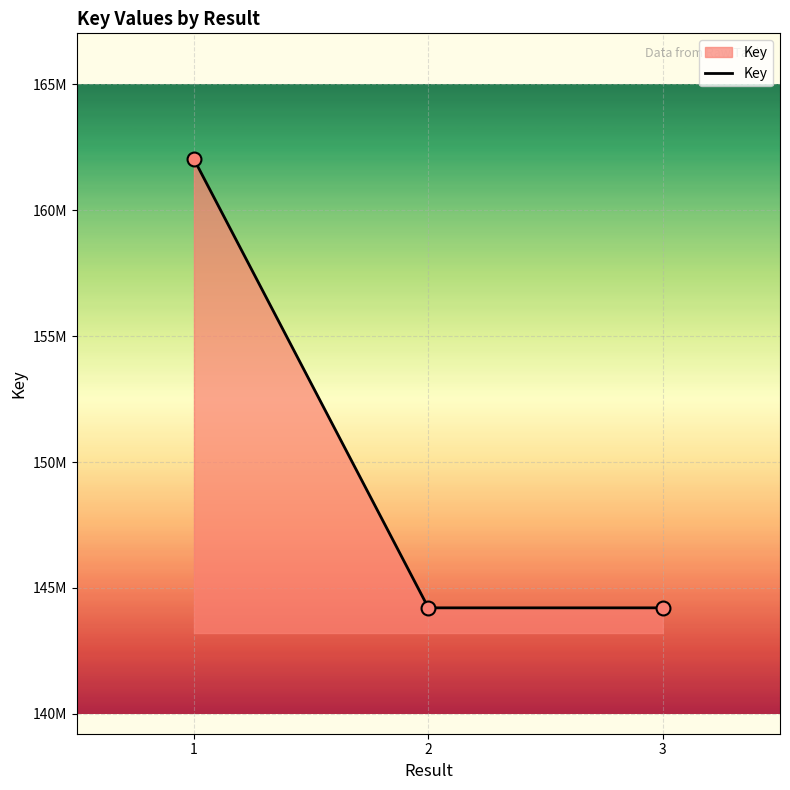

What is the ratio of the value at 2 to the value at 3?

1.0